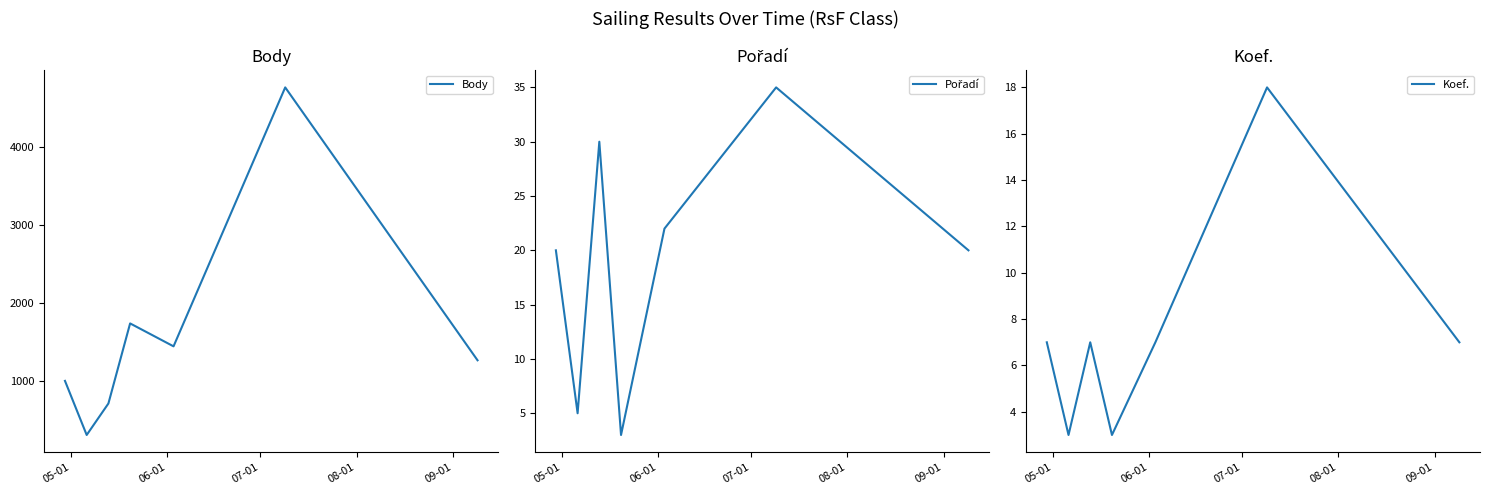

What is the maximum value for Body?

4761